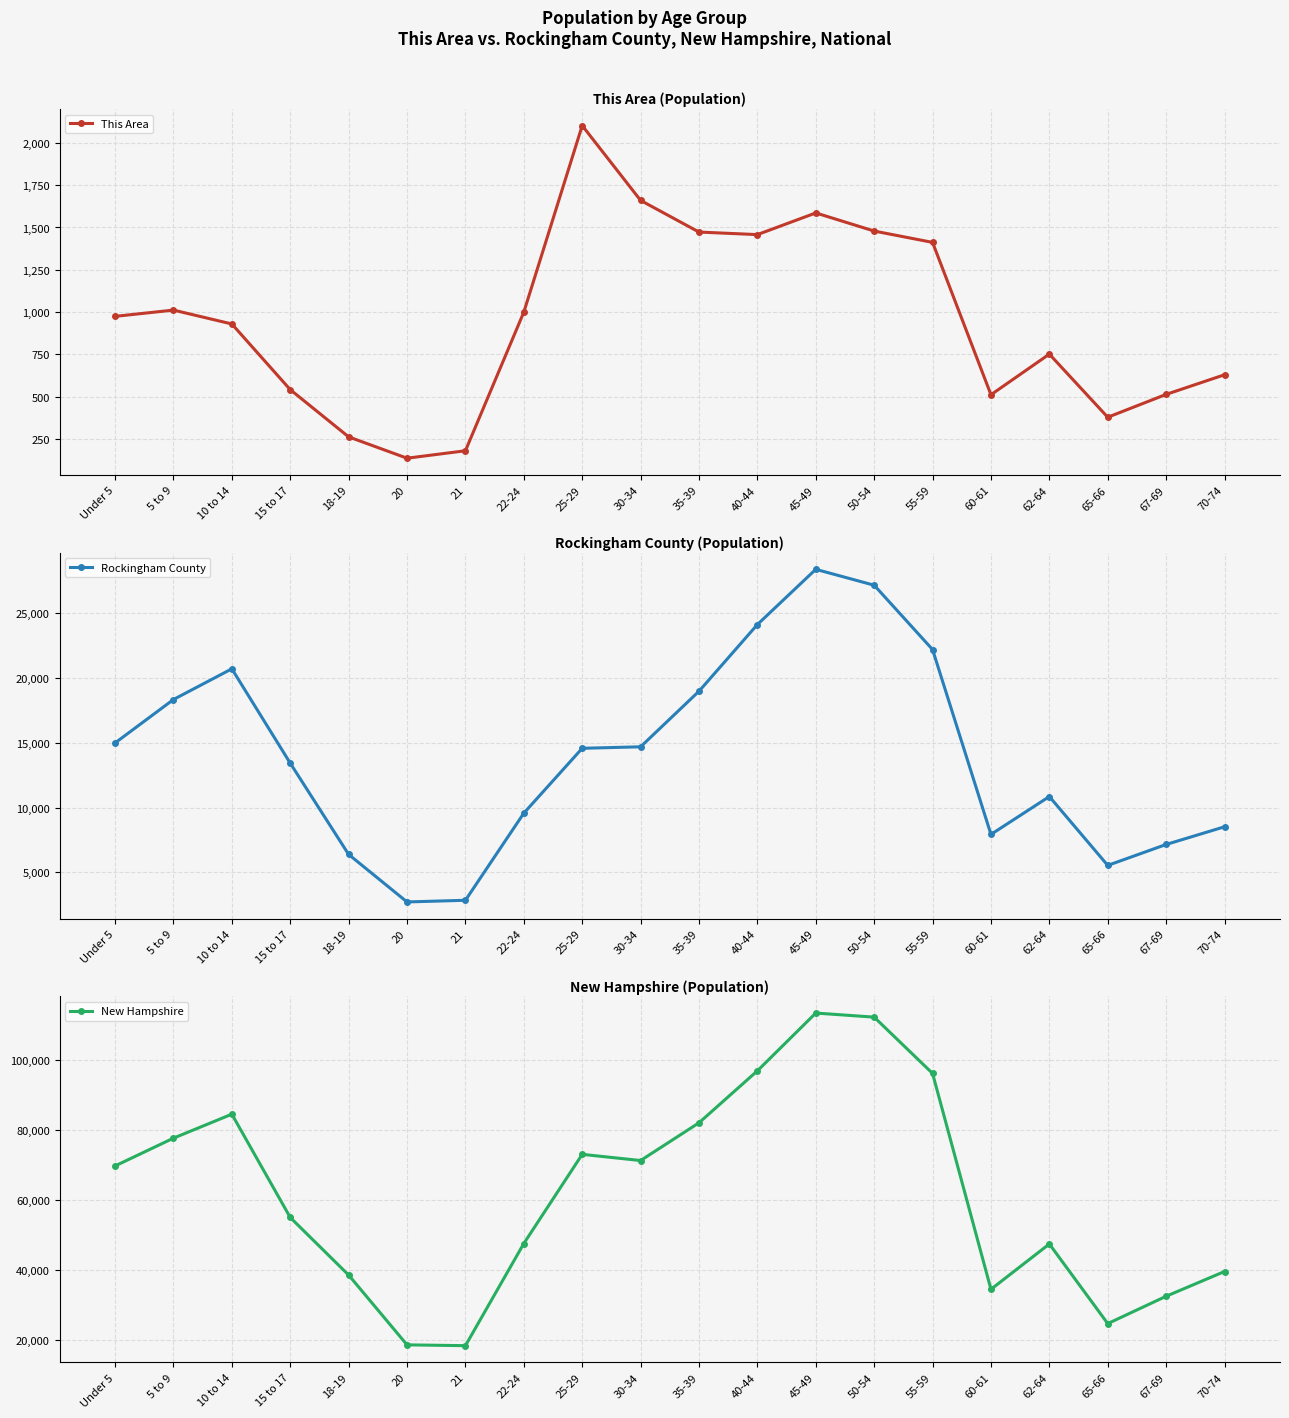

How many interior local peaks does the This Area series have?

4